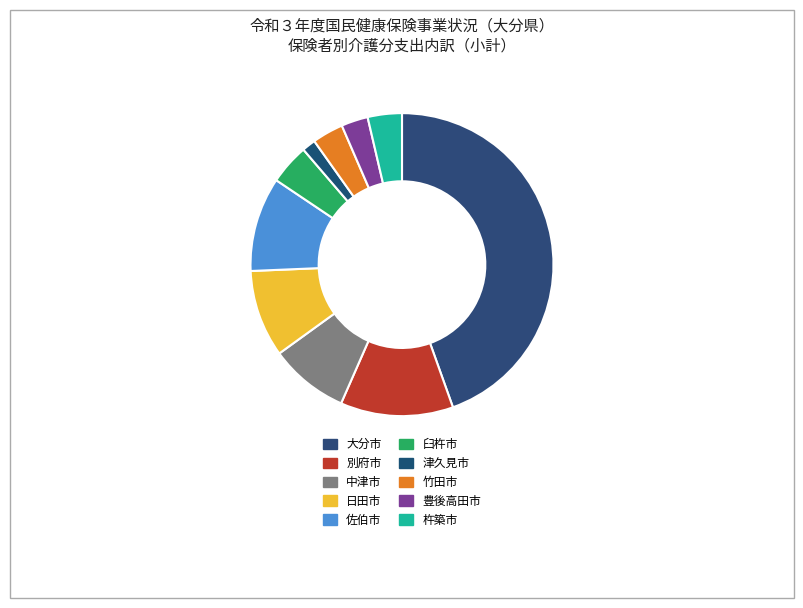

What percentage is the 中津市 slice, to the nearest percent?

8%